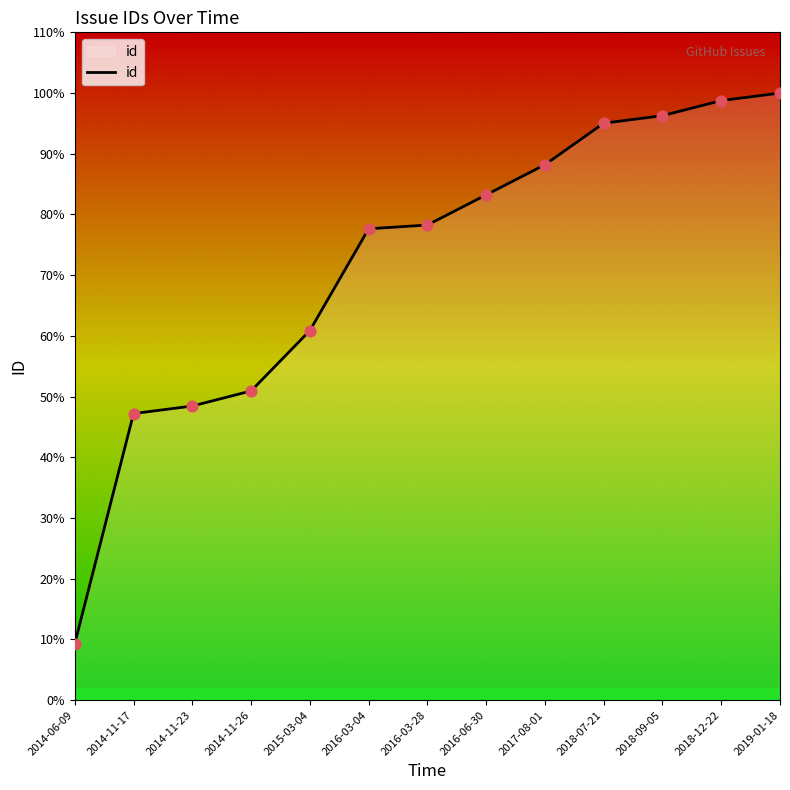

Between 2014-11-26 and 2019-01-18, which is larger?

2019-01-18